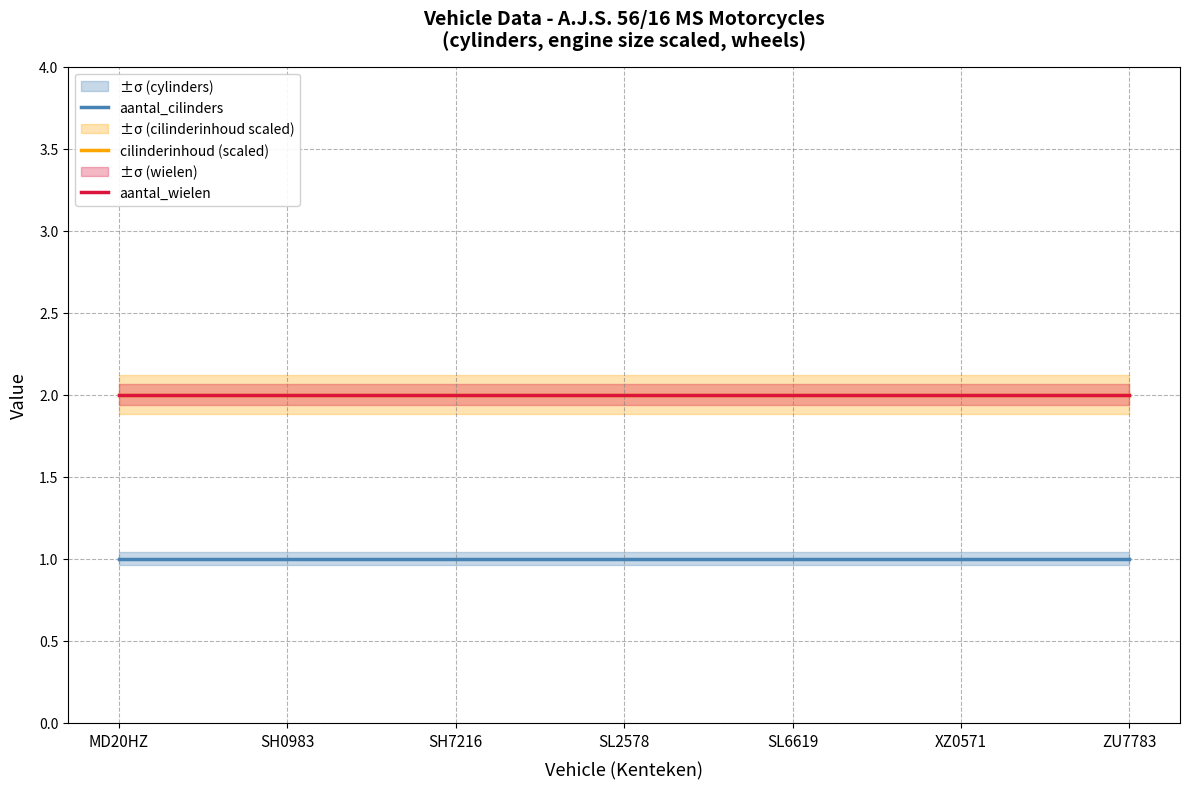

What is the value of the aantal_wielen point at the 4th from the left?

2